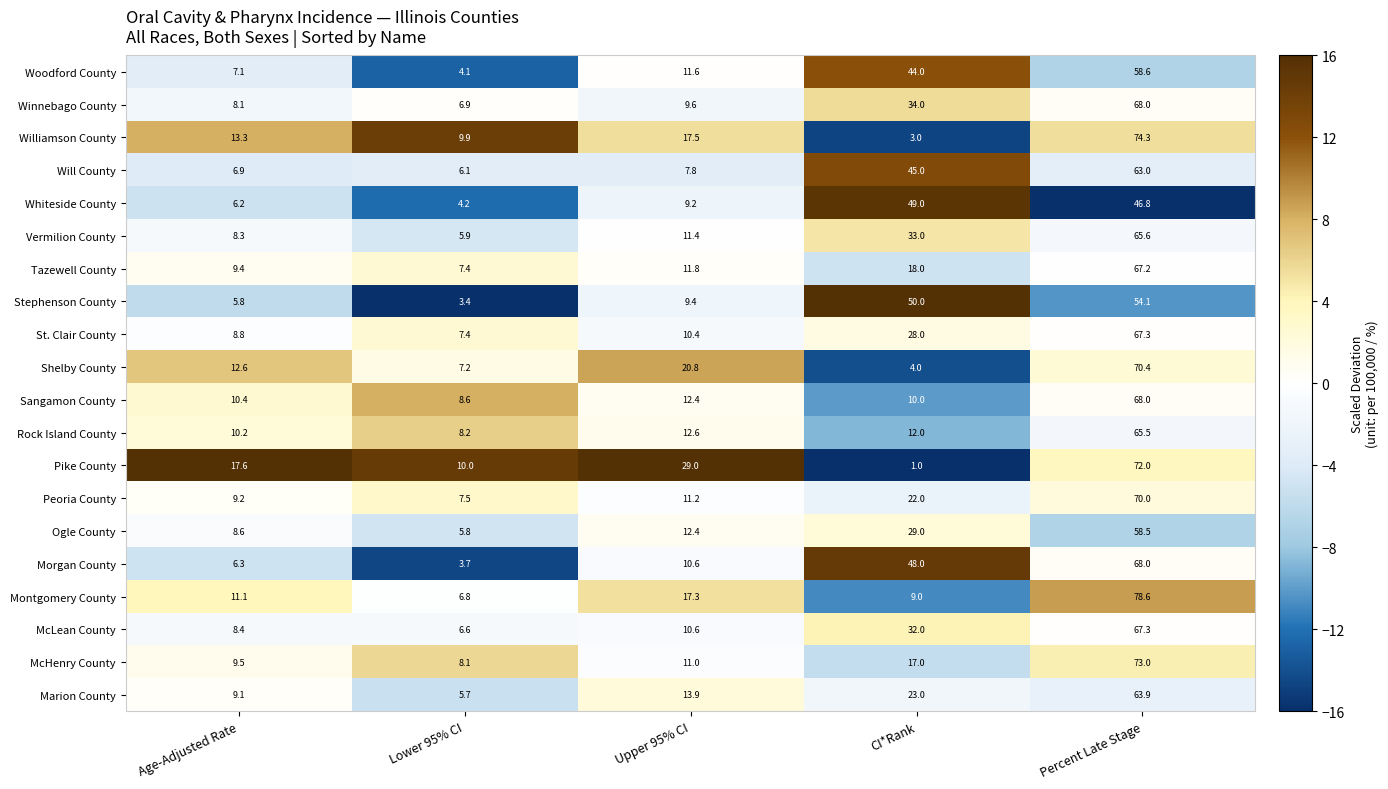

What is the approximate value of Morgan County at Age-Adjusted Rate?

6.3